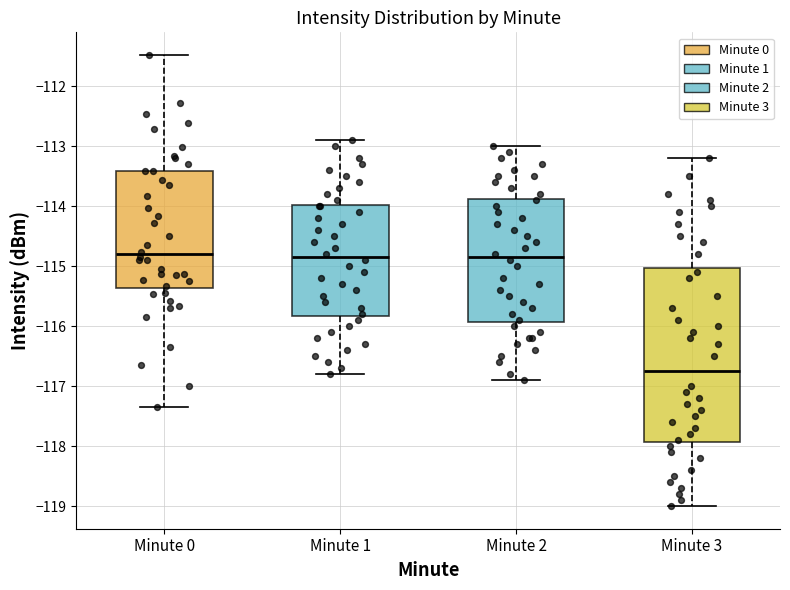

Which box has the lowest median line?

Minute 3